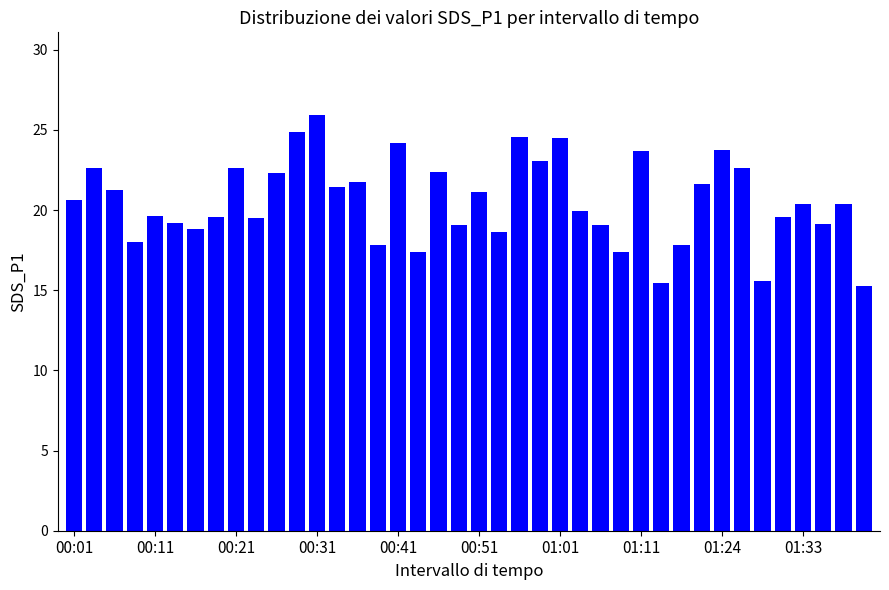

What is the value of the 8th bar from the left?

19.6